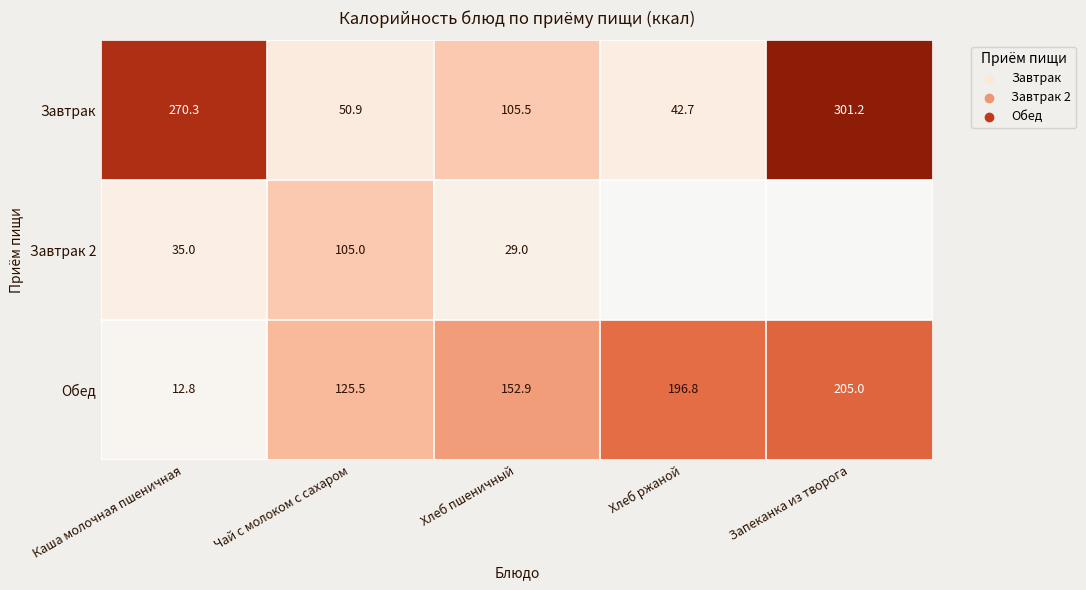

Read the Обед value at Запеканка из творога.

205.0